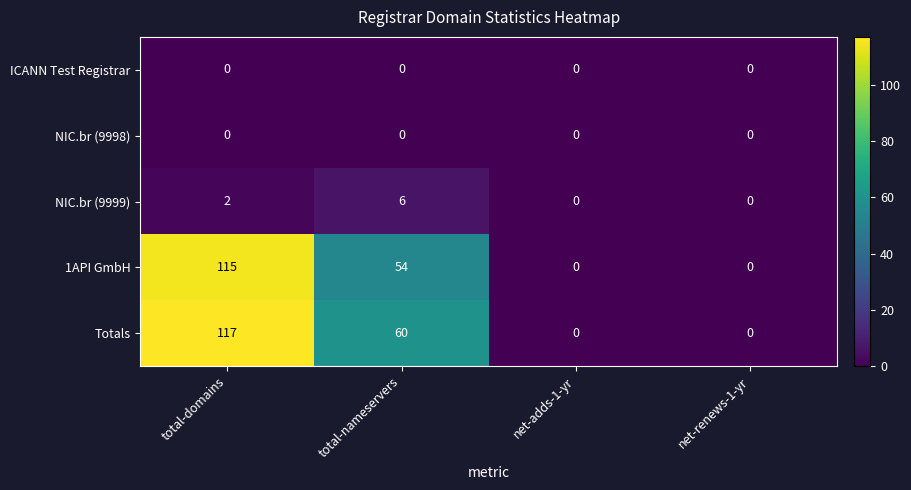

Reading left to right, what are all the values shown in this chart?

ICANN Test Registrar: 0	0	0	0
NIC.br (9998): 0	0	0	0
NIC.br (9999): 2	6	0	0
1API GmbH: 115	54	0	0
Totals: 117	60	0	0